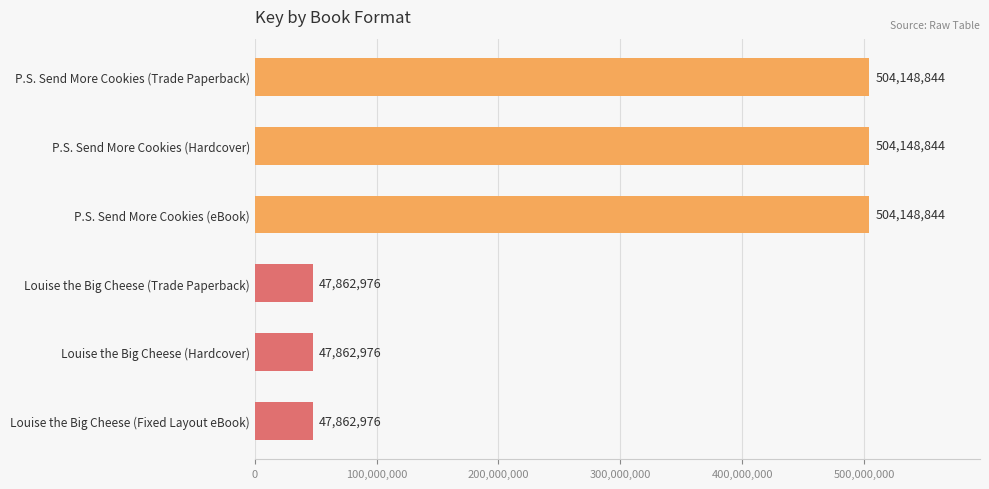

How many bars are there in total?

6